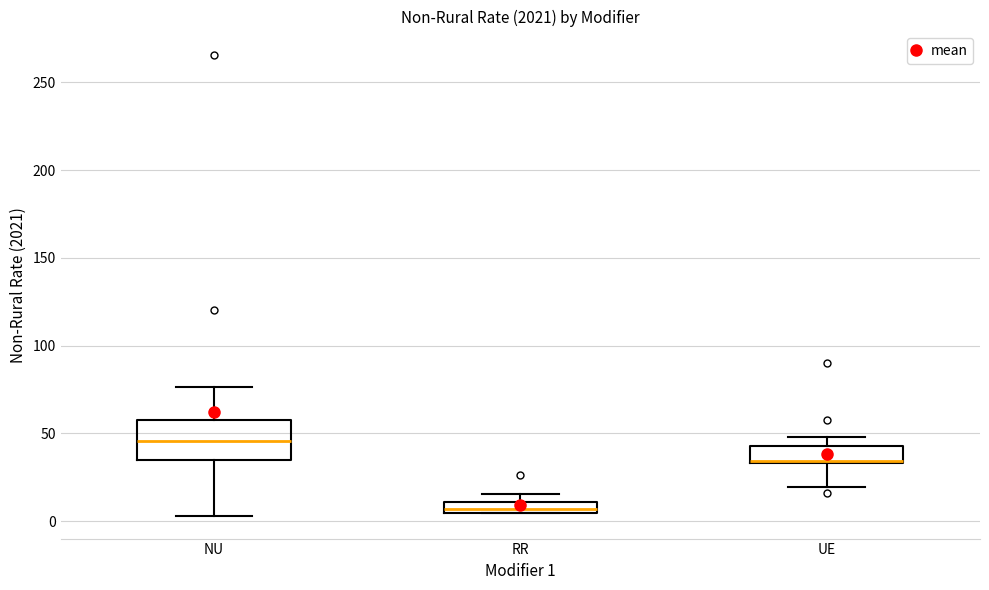

Where does the upper whisker of the box for NU end on the y-axis? The values are not printed on the chart, so give them approximately, as read against the axis.

75